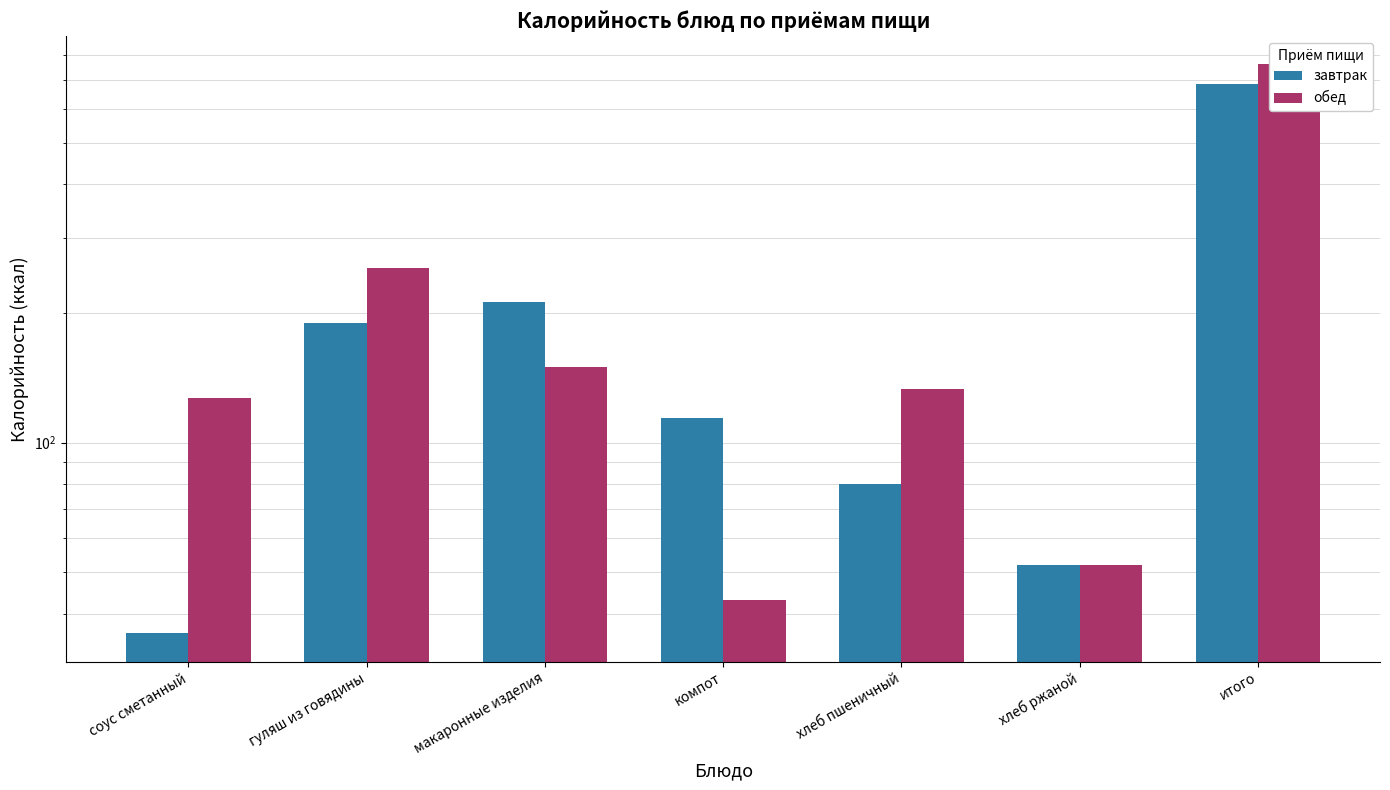

Reading right to left, extract all data points from this chart.

завтрак: 685	52	80	114	213	190	36
обед: 760	52	133	43	150	255	127